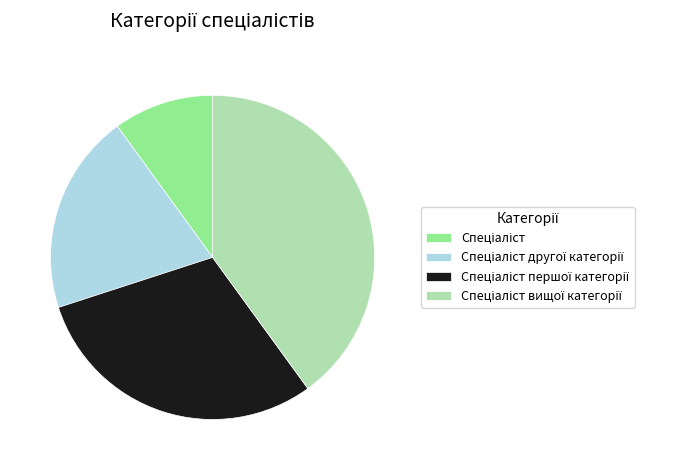

Is there any slice that represents more than half of the pie?

No